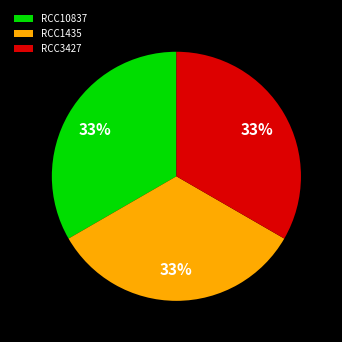

Do RCC1435 and RCC10837 together represent more than half of the pie?

Yes